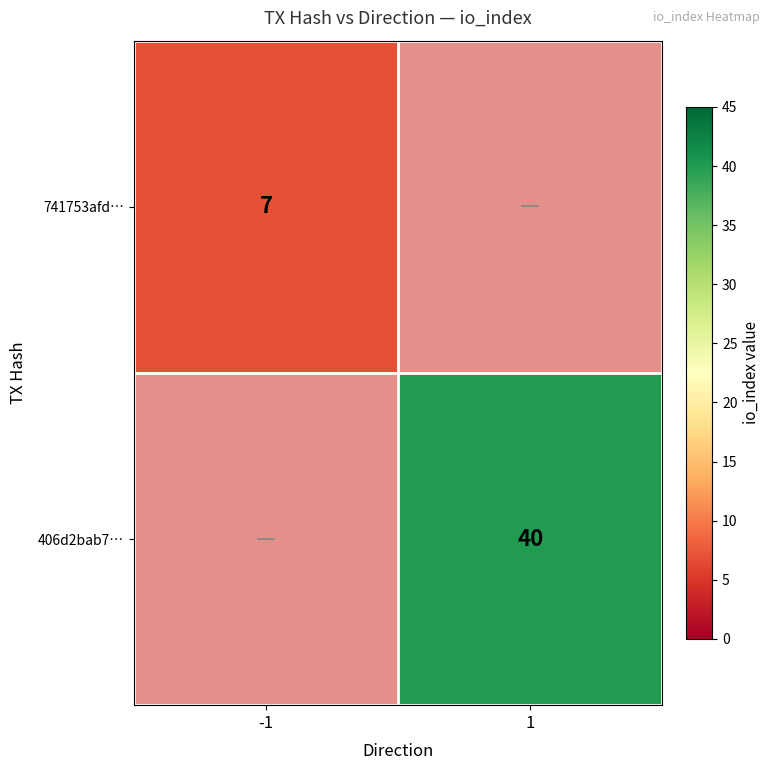

Which label corresponds to the largest value in the chart?

1